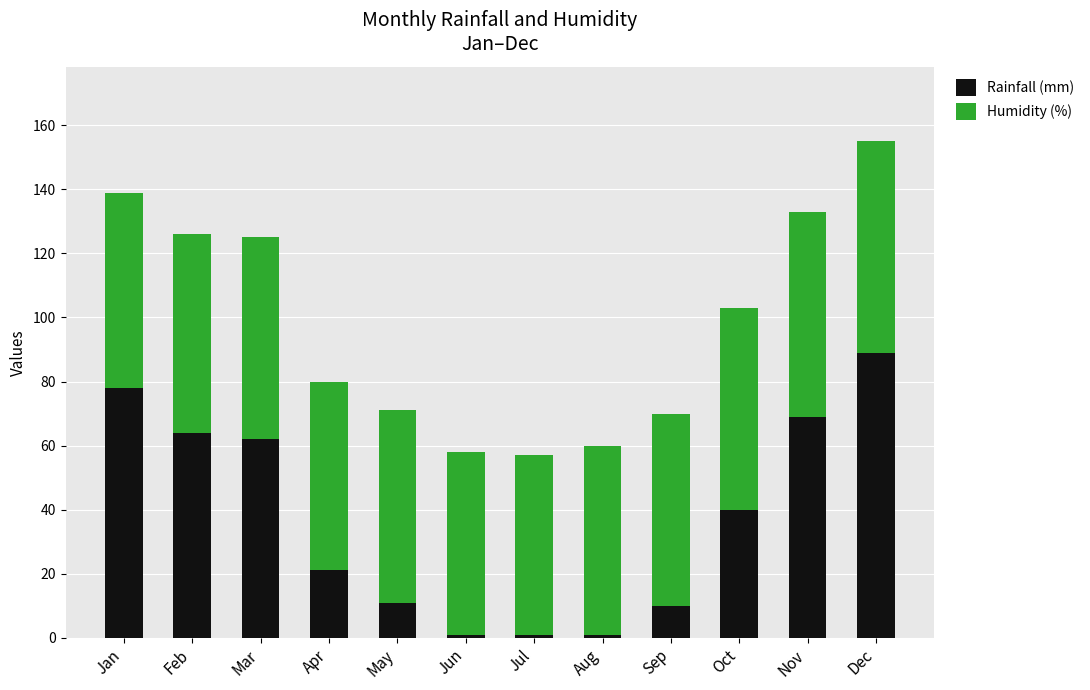

What is the difference between the second highest and second lowest values in the Rainfall (mm) series?

77